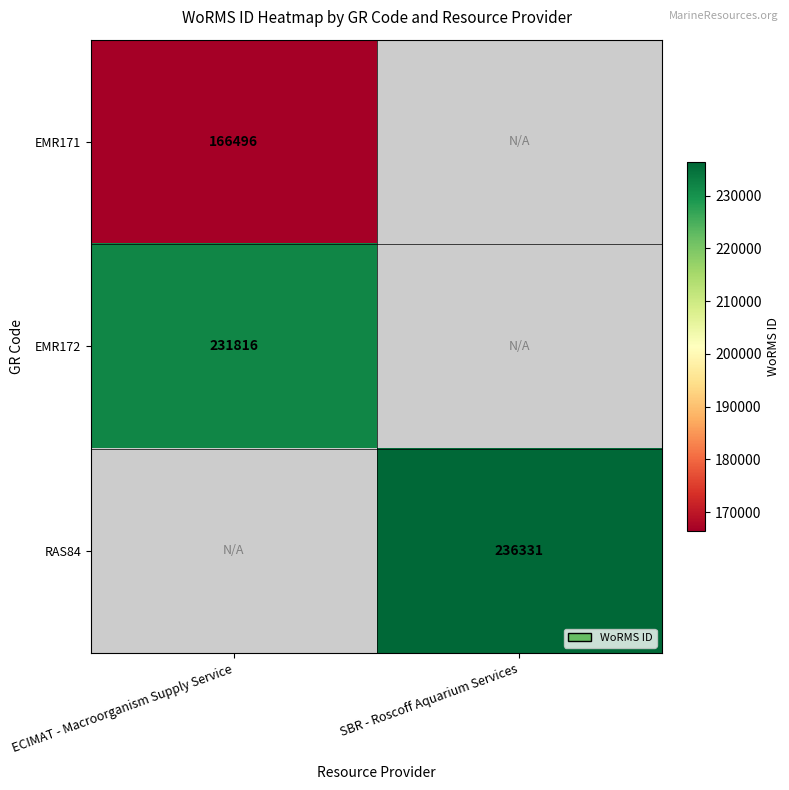

Is the value of EMR172 at ECIMAT - Macroorganism Supply Service greater than the value of RAS84 at SBR - Roscoff Aquarium Services?

No